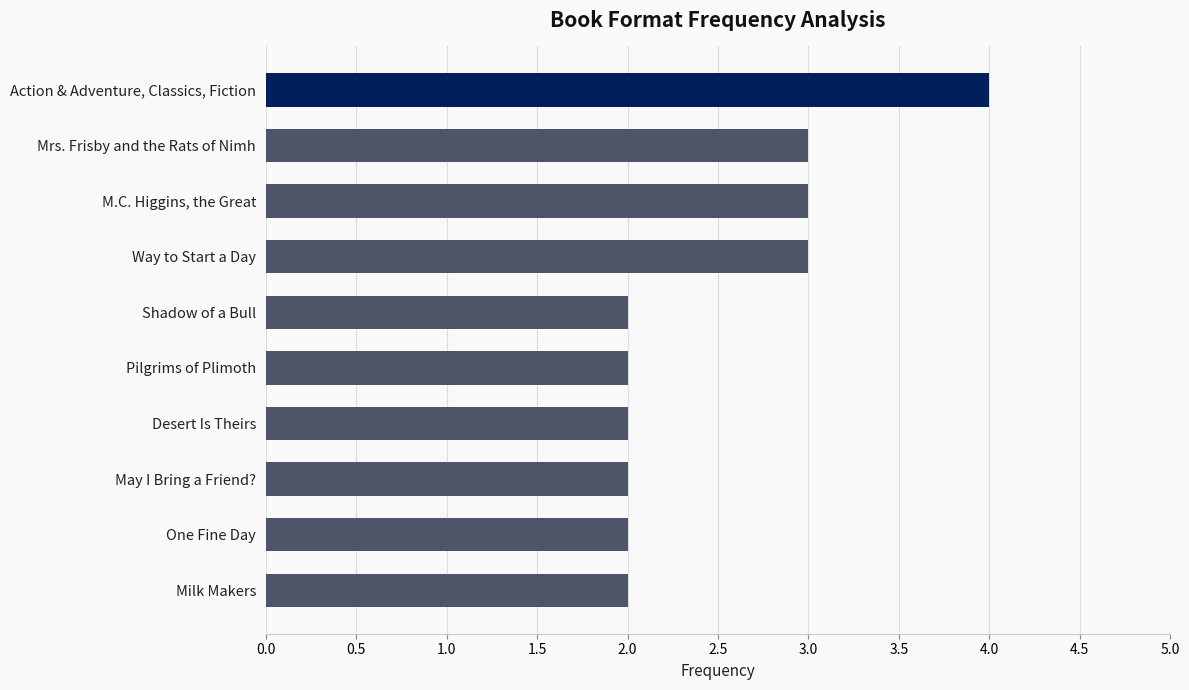

What is the value of the 10th bar from the top?

2